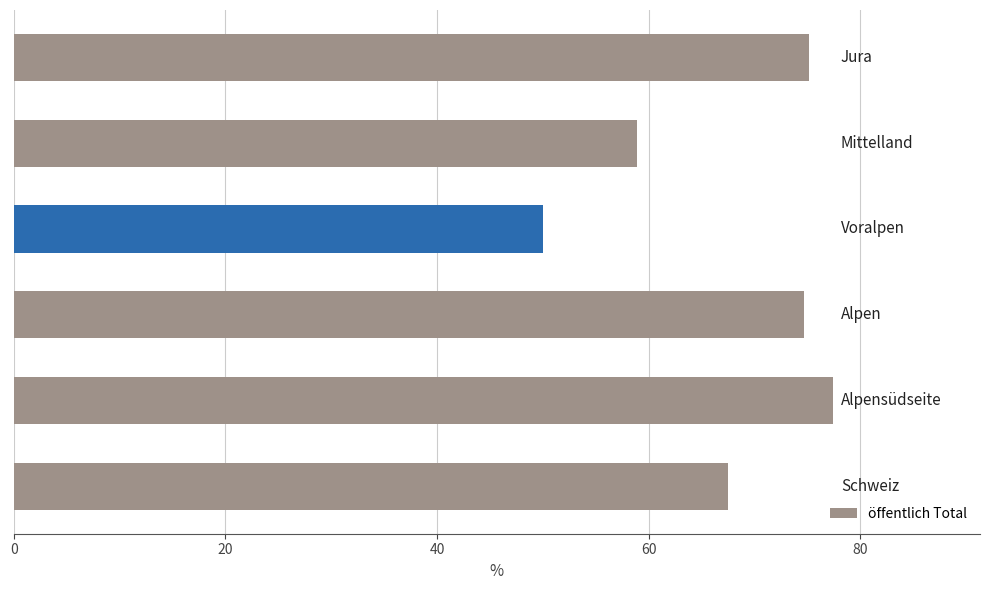

What is the average value?

67.3